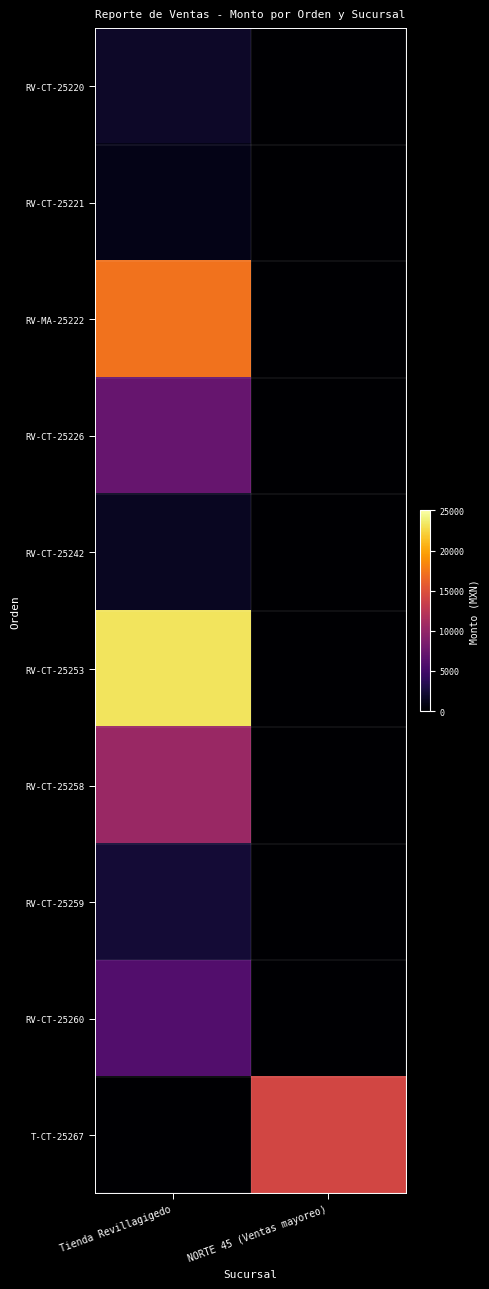

Rank the series by their maximum value, from lowest to highest.

RV-CT-25221, RV-CT-25242, RV-CT-25220, RV-CT-25259, RV-CT-25260, RV-CT-25226, RV-CT-25258, T-CT-25267, RV-MA-25222, RV-CT-25253